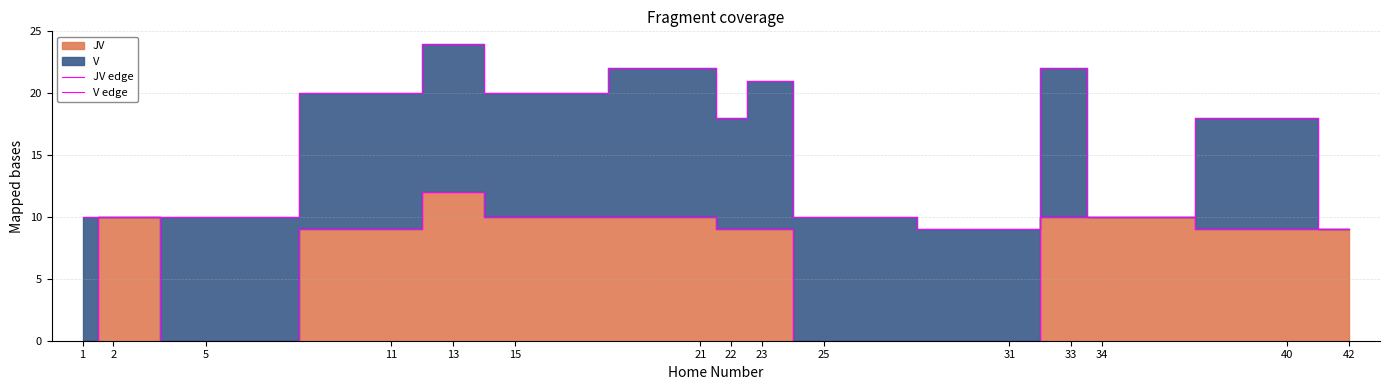

At which label does JV edge reach its minimum?

1